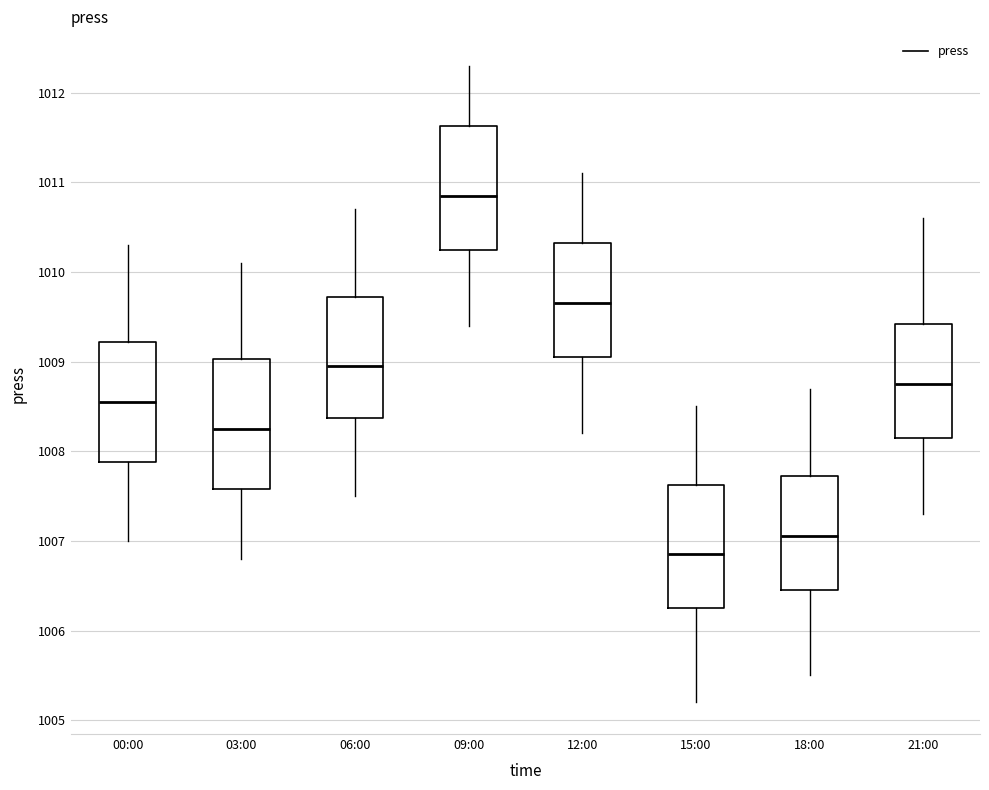

Which box has the highest median line?

09:00